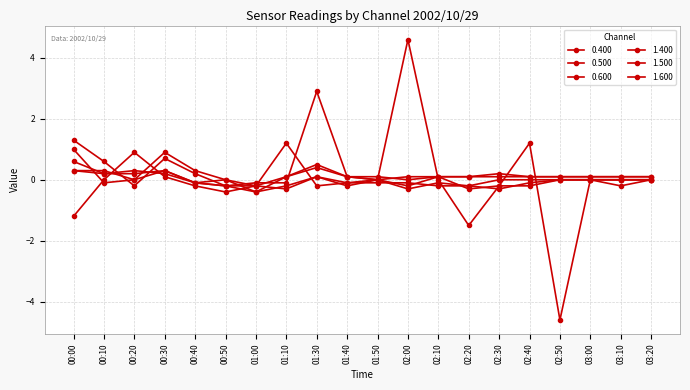

Rank the categories by 1.500 value from lowest to highest.

01:00, 00:40, 00:50, 02:00, 01:10, 01:40, 01:50, 02:10, 02:20, 02:40, 02:50, 03:00, 03:10, 03:20, 00:10, 00:20, 02:30, 00:30, 01:30, 00:00